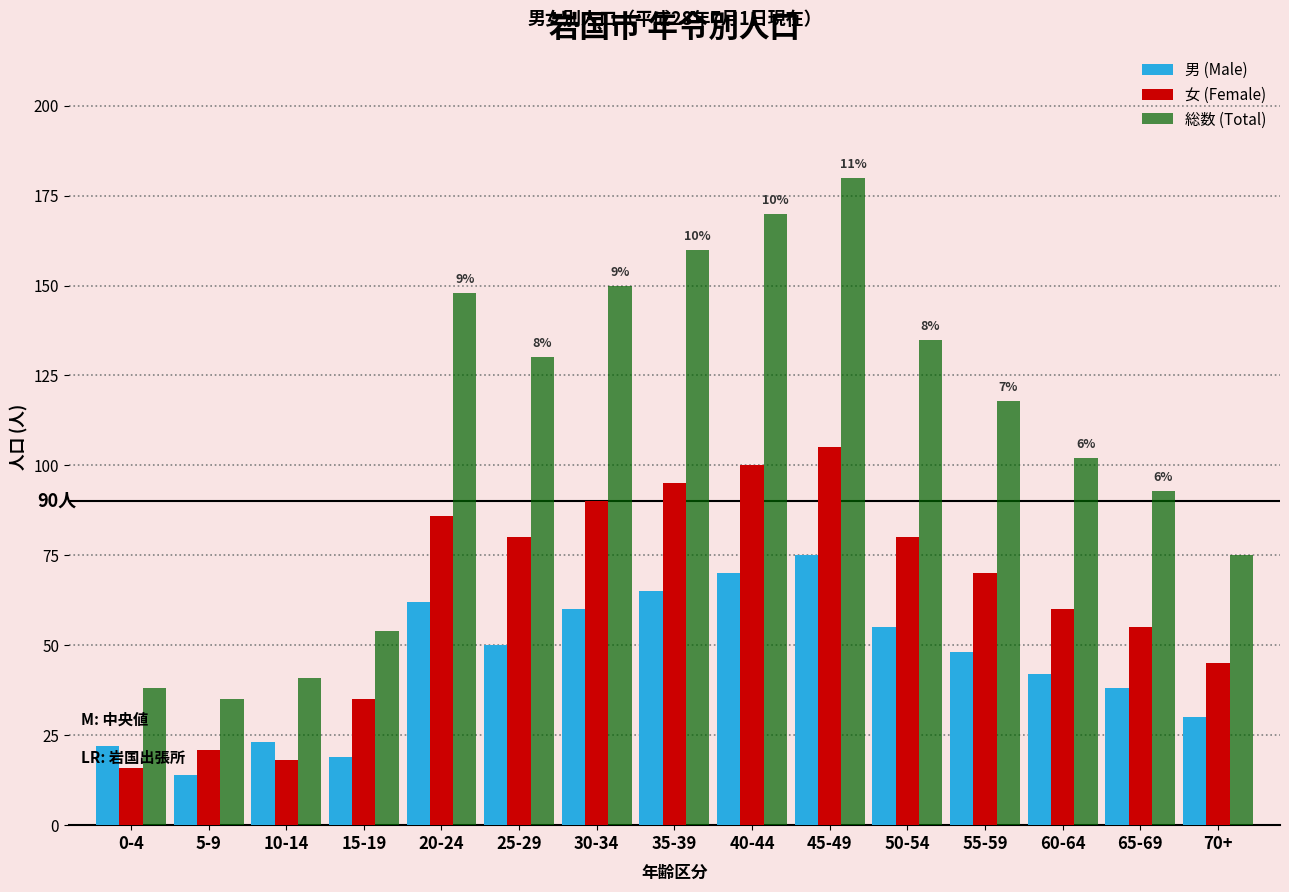

Rank the series by their average value, from lowest to highest.

男 (Male), 女 (Female), 総数 (Total)